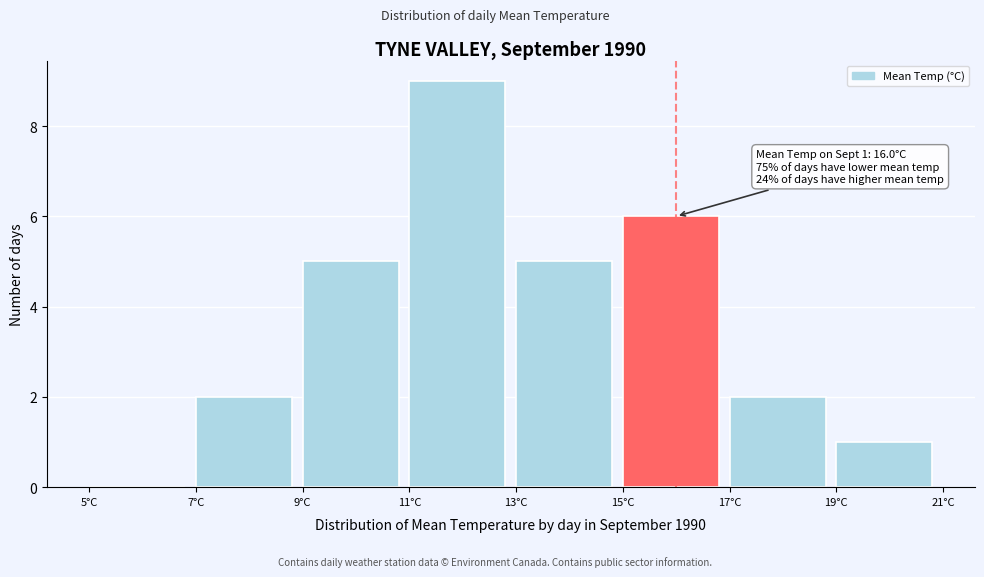

Over which range of the x-axis is the bar tallest?

11 to 13